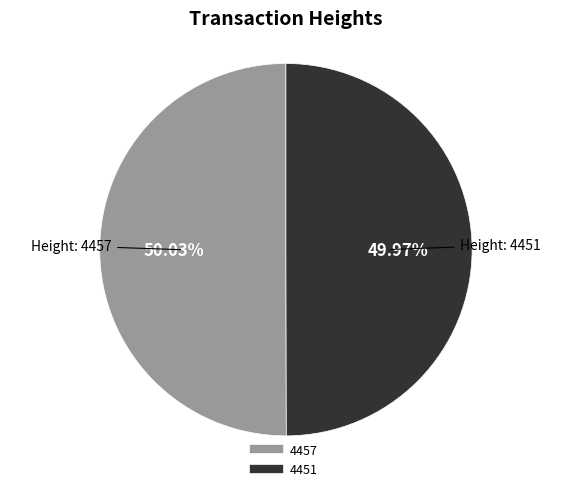

To the nearest percent, what is the combined percentage of 4451 and 4457?

100%